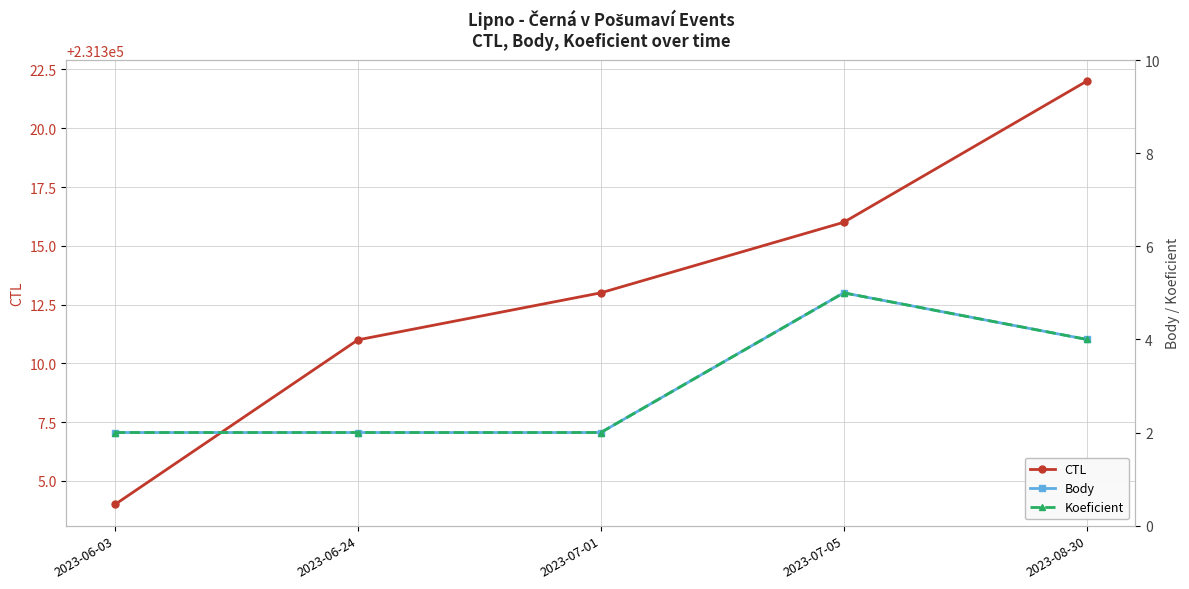

Which series has the largest total across all categories?

CTL